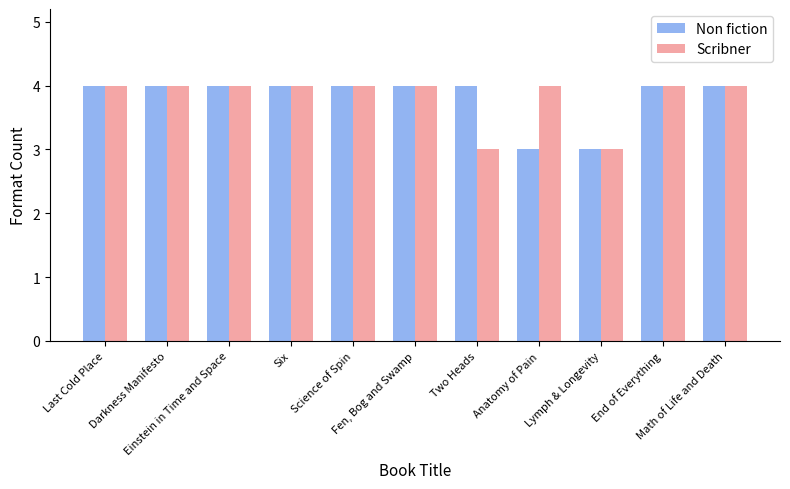

What is the maximum value for Scribner?

4